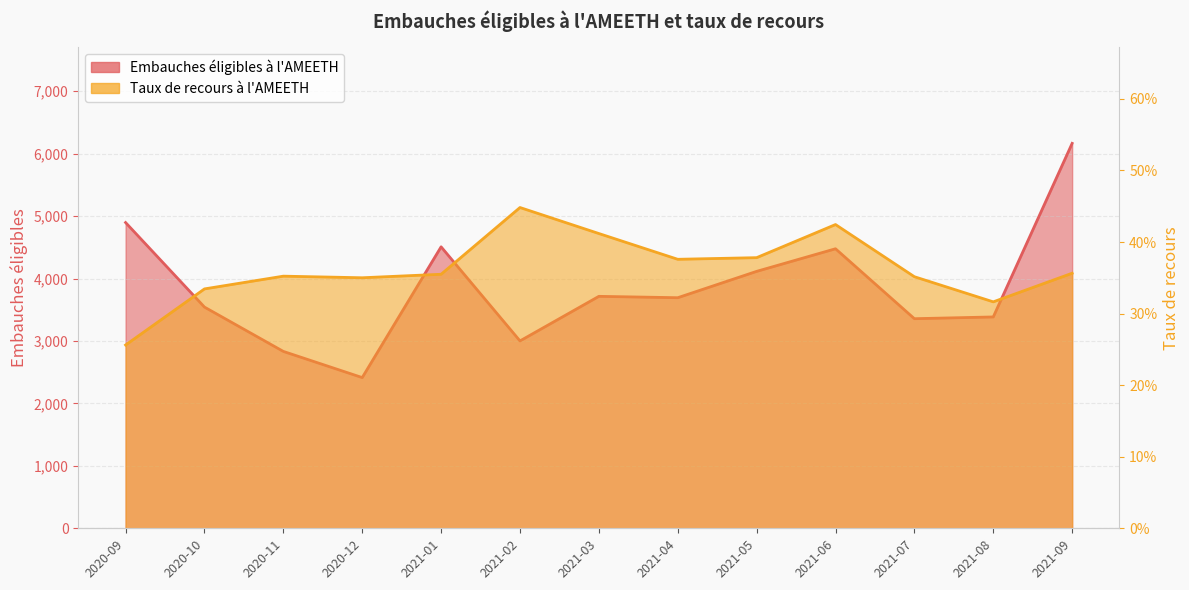

Where is Taux de recours à l'AMEETH nearest to the value 0?

2020-09